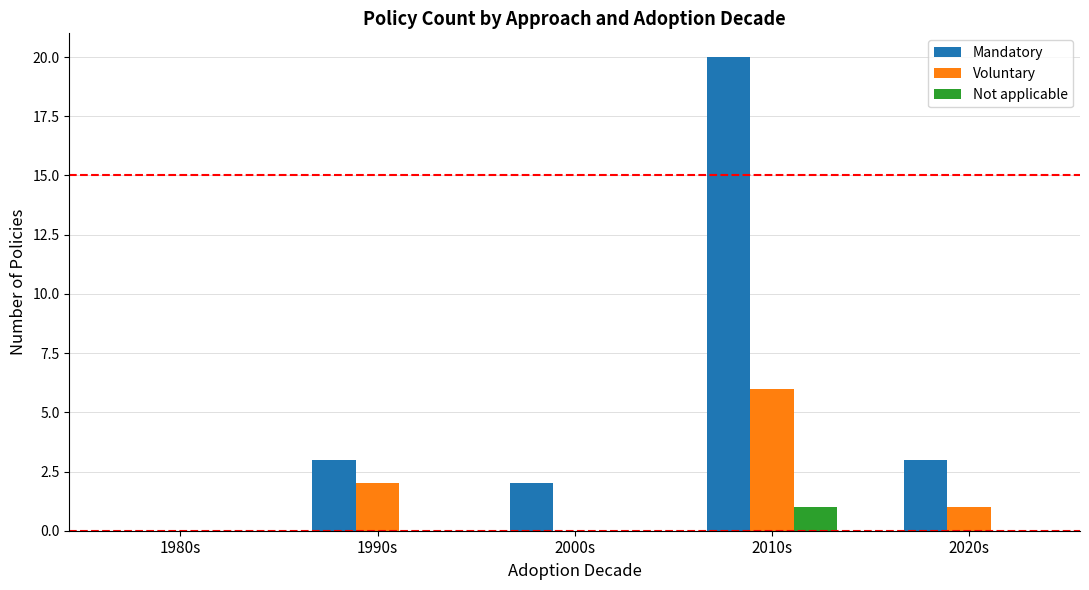

Is it true that Voluntary equals 0 at 2000s?

True